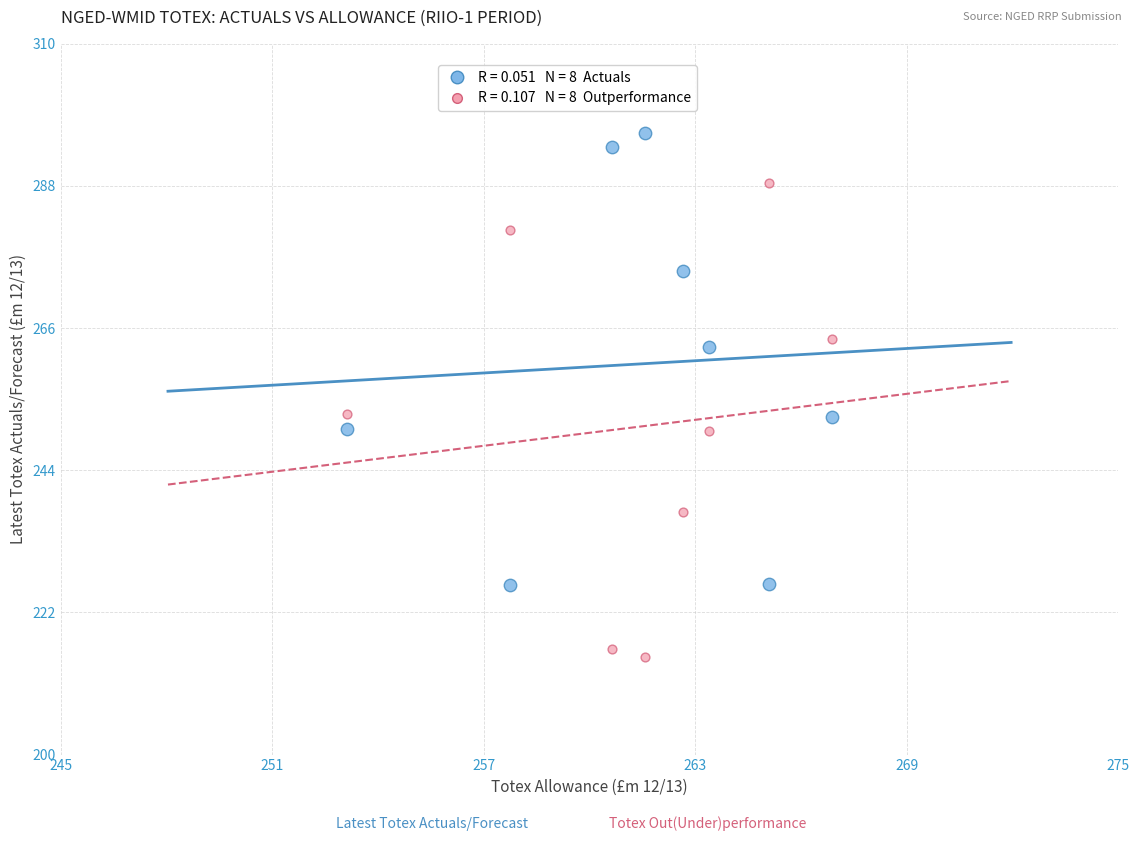

Across all data points, what is the range of X values (max minus min)?

13.6